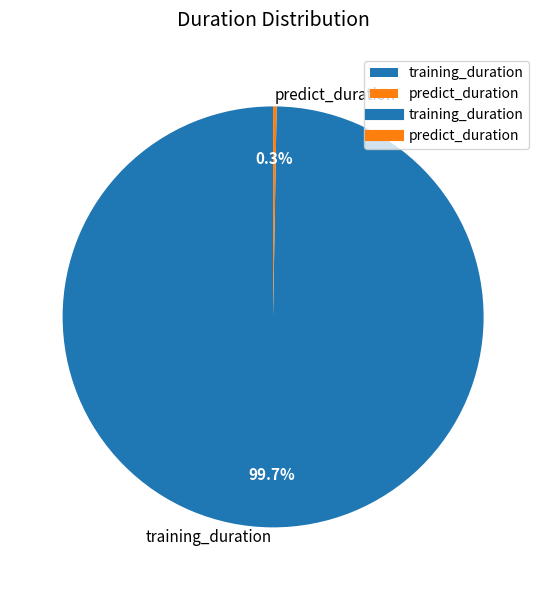

To the nearest percent, what is the average slice percentage?

50%